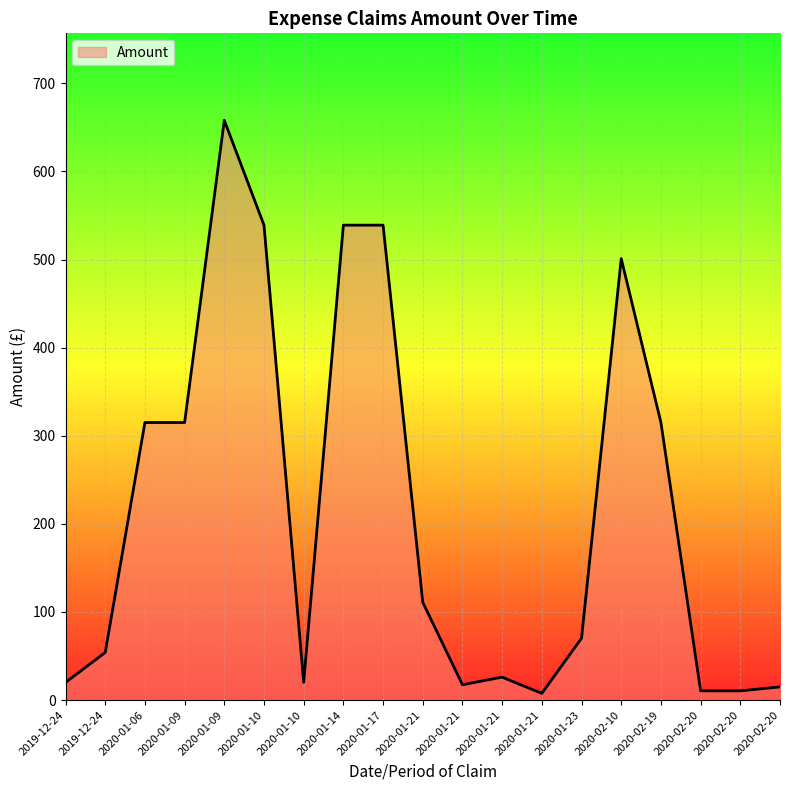

Approximately how many times larger is the value at 2020-01-21 compared to 2020-01-10?

1.3